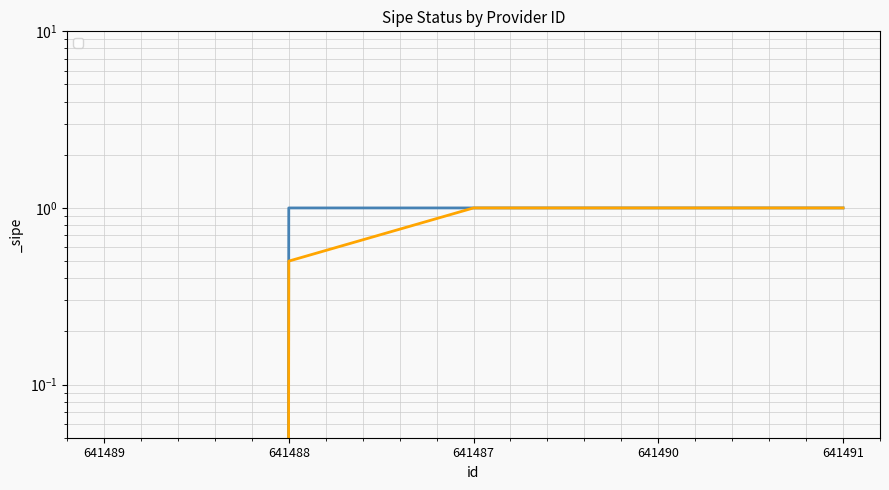

What is the sum of the values at 641487 and 641490?

2